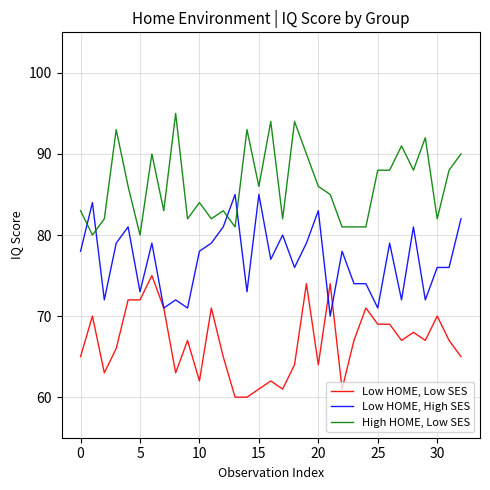

Rank the series by their average value, from lowest to highest.

Low HOME, Low SES, Low HOME, High SES, High HOME, Low SES